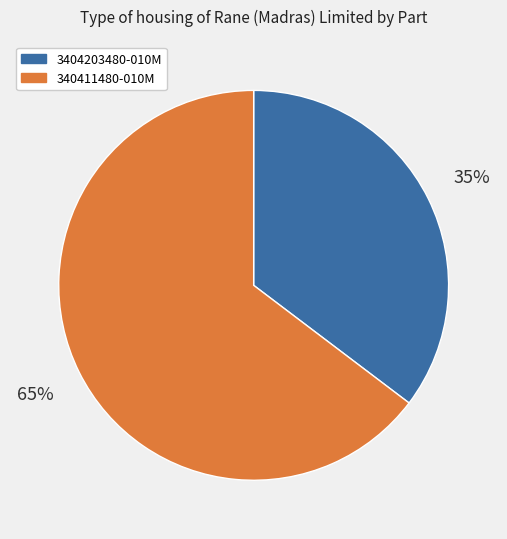

How many segments does this pie chart have?

2